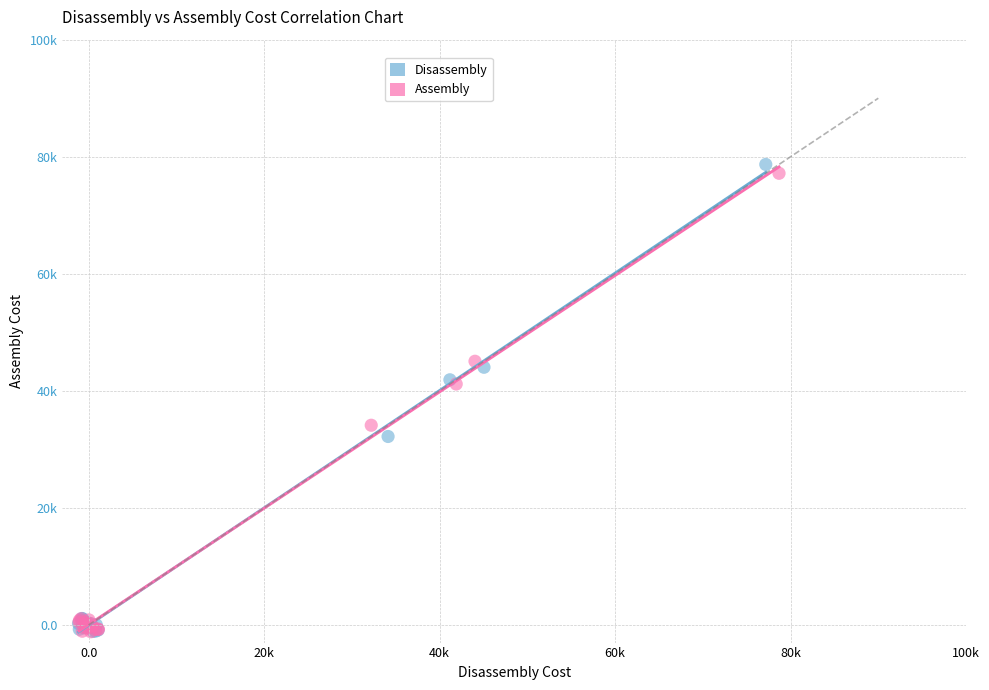

What are all the series names shown in the legend?

Disassembly, Assembly